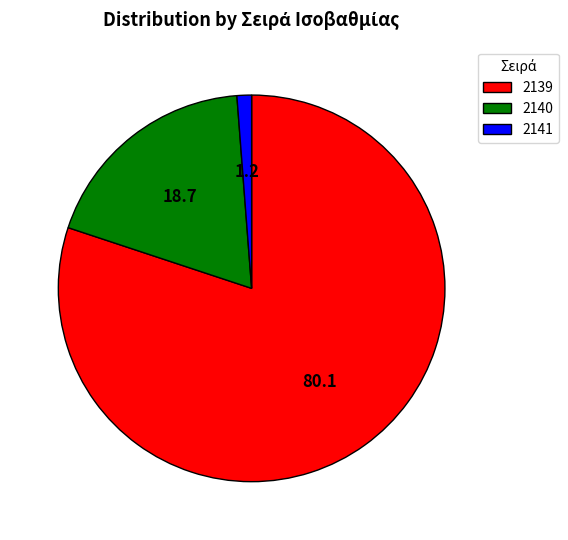

Between 2140 and 2139, which is larger?

2139